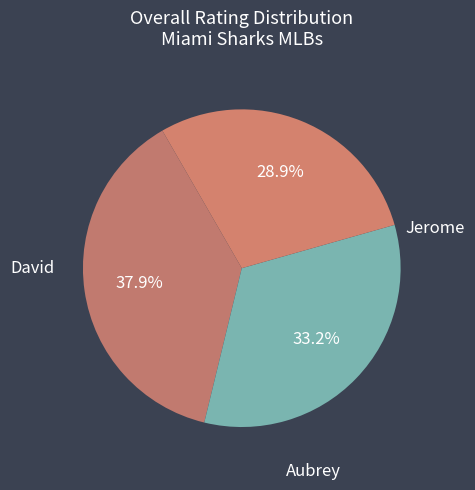

To the nearest percent, what percentage of the pie is Aubrey?

29%